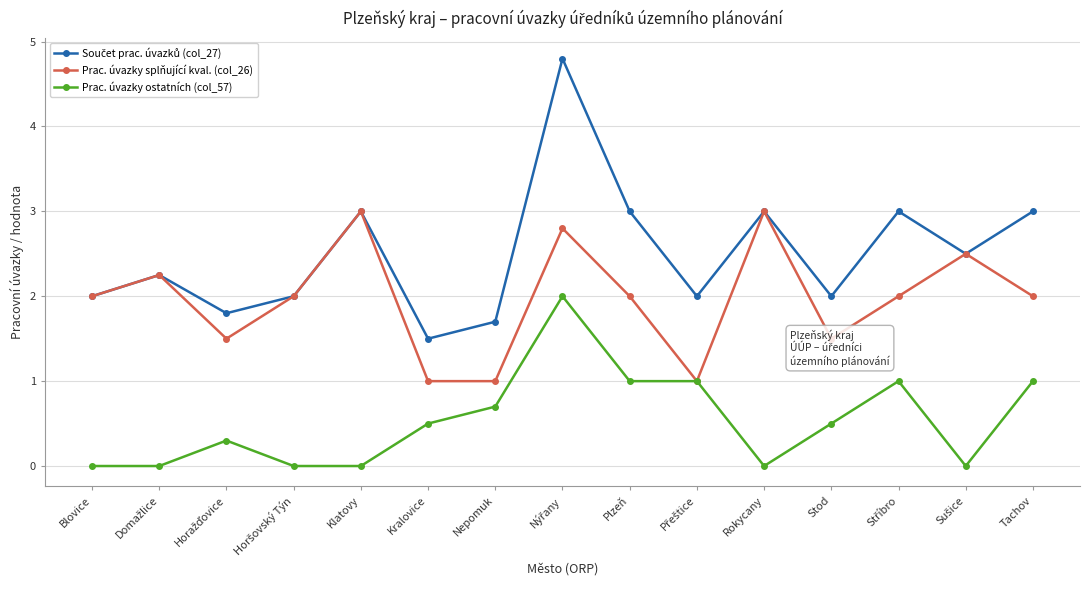

Read the Prac. úvazky splňující kval. (col_26) value at Klatovy.

3.0